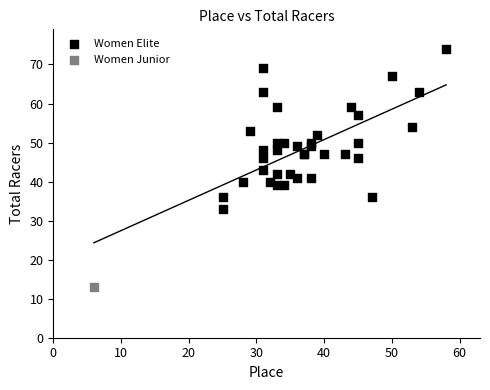

What are all the series names shown in the legend?

Women Elite, Women Junior